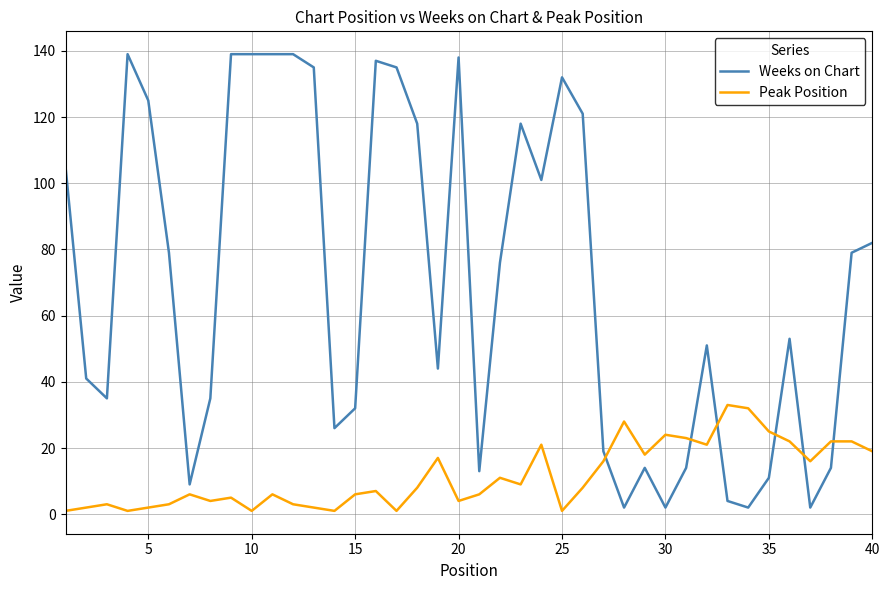

Which series has the widest spread of values?

Weeks on Chart